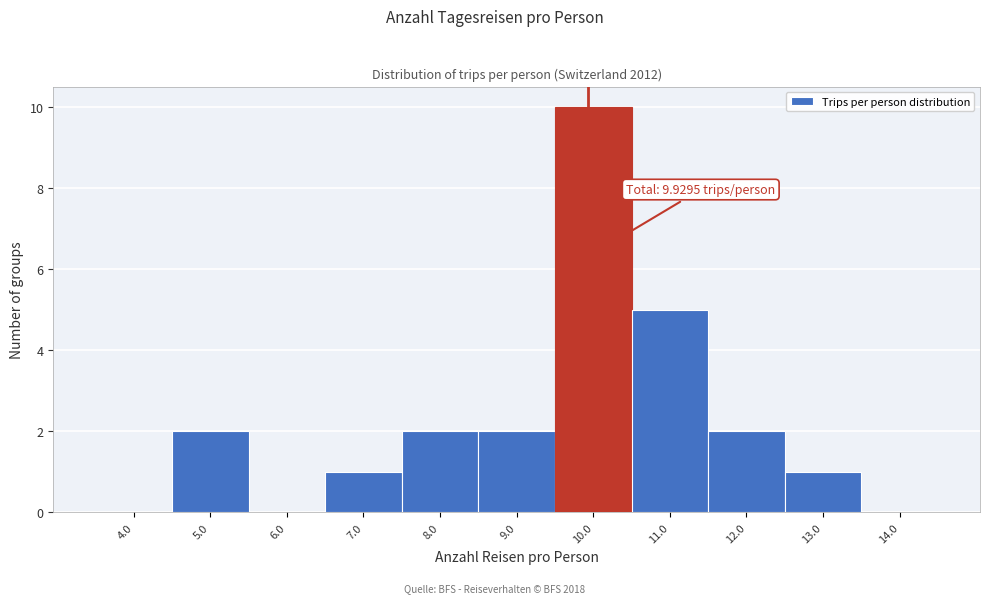

Which range on the x-axis has the tallest bar?

9.5 to 10.5